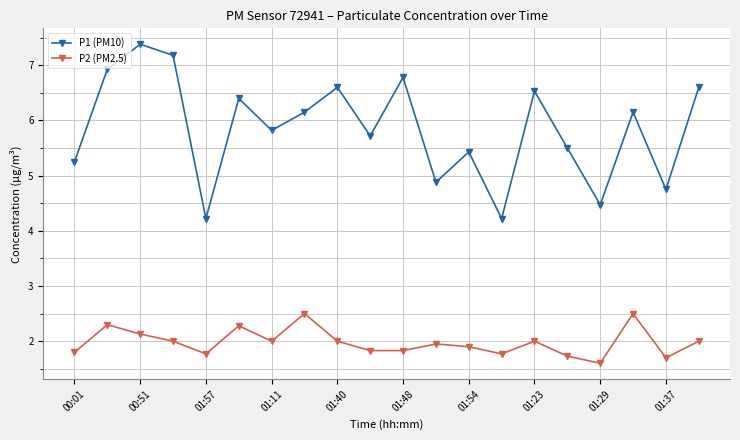

What is the average value of the P1 (PM10) series?

5.8